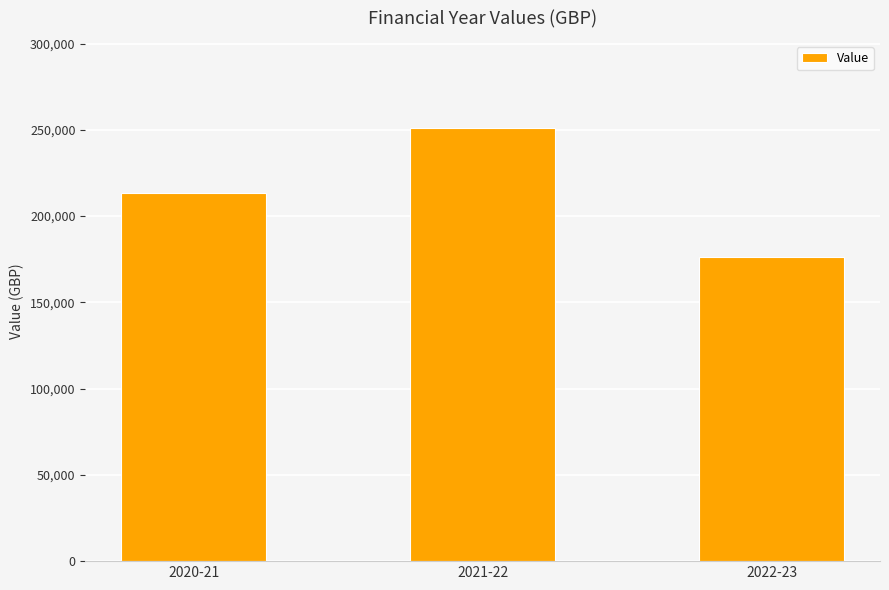

What is the label of the 2nd bar from the right?

2021-22